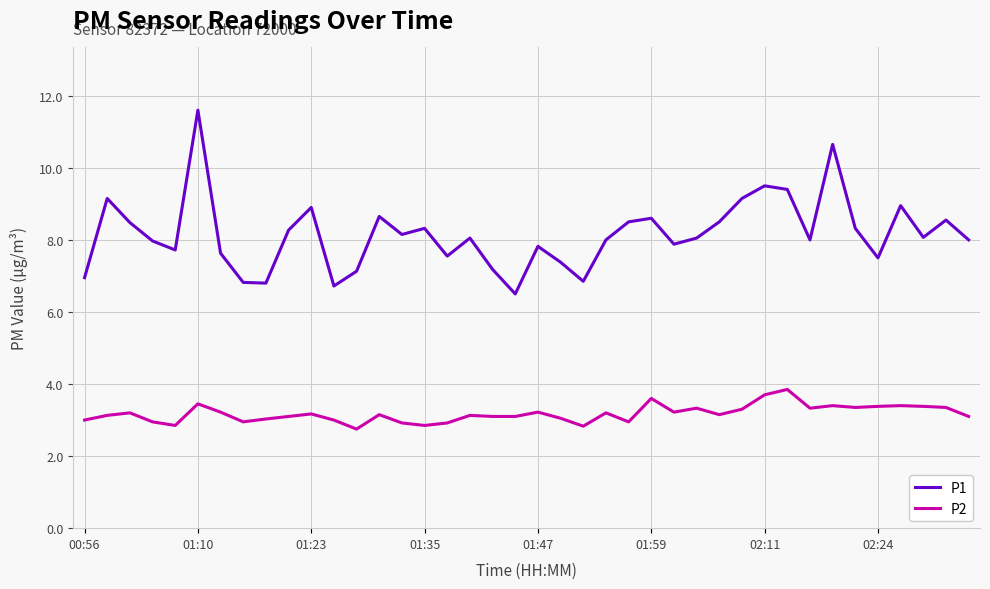

What is the minimum value shown in the chart?

2.8